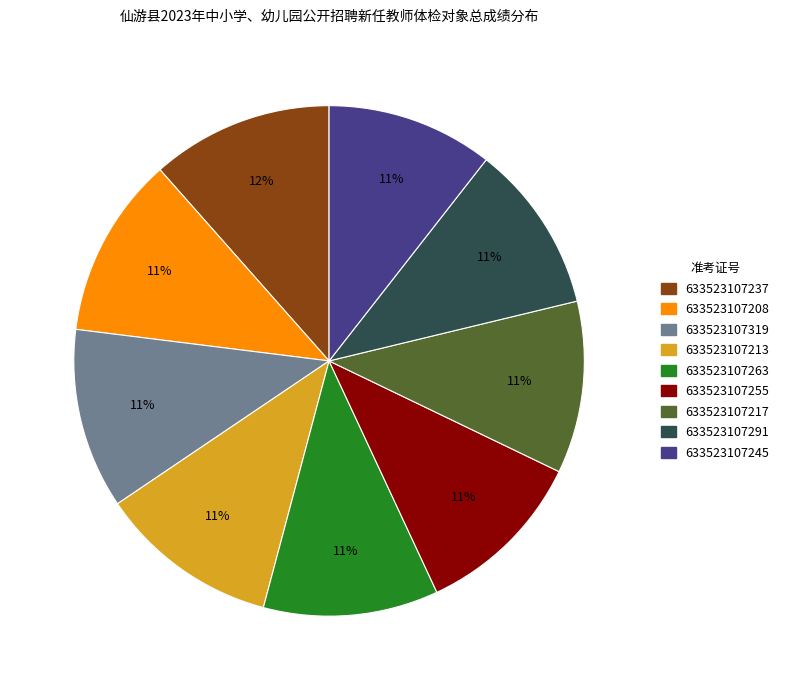

To the nearest percent, what is the difference between the largest and smallest slice percentages?

1%